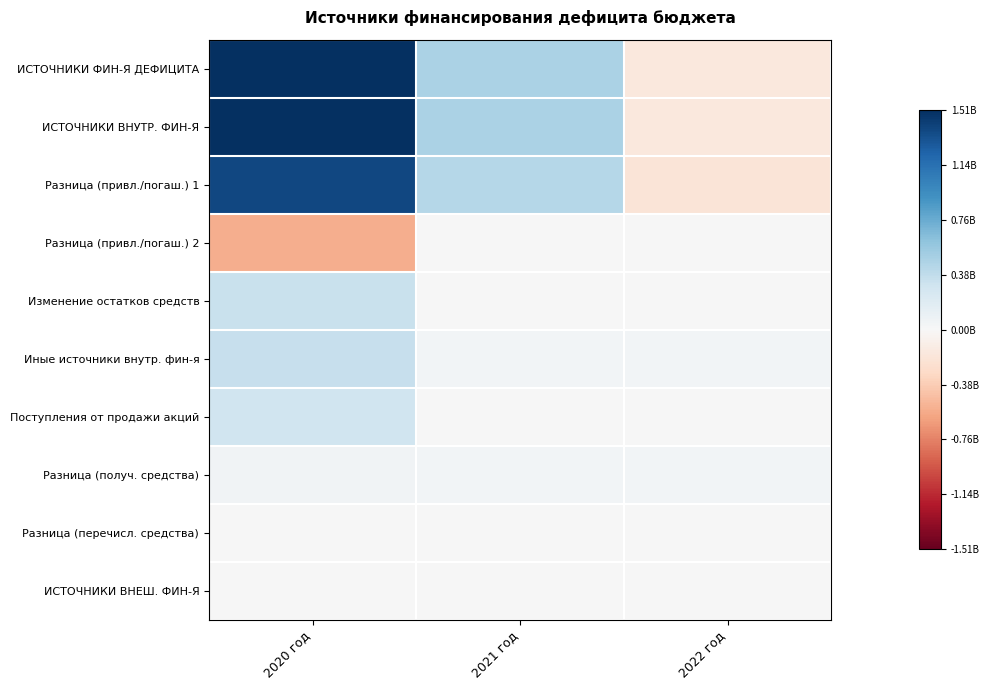

What is the total value across all series at 2021 год?

1484491516.6